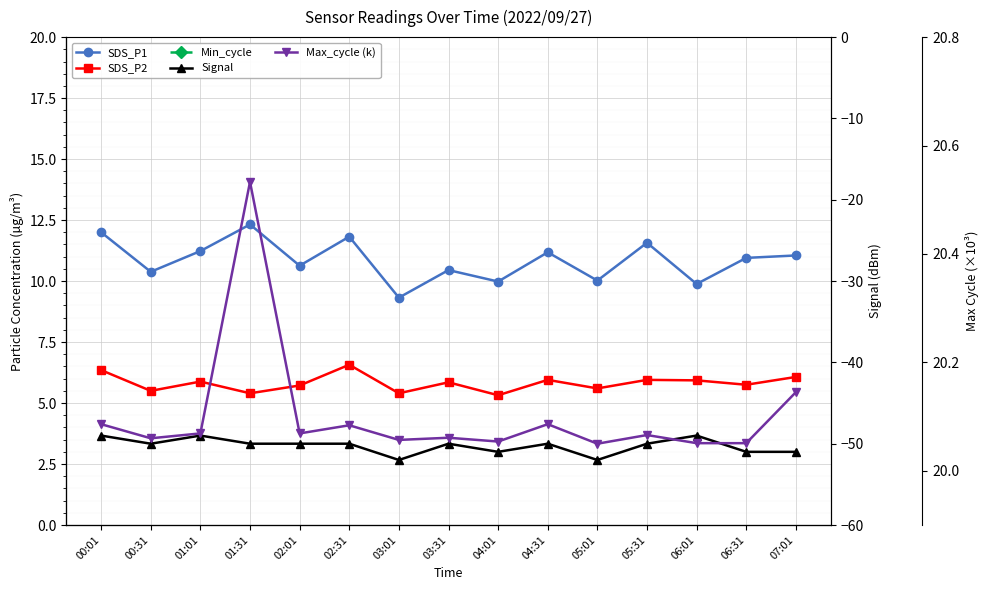

Read the SDS_P1 value at 04:31.

11.2